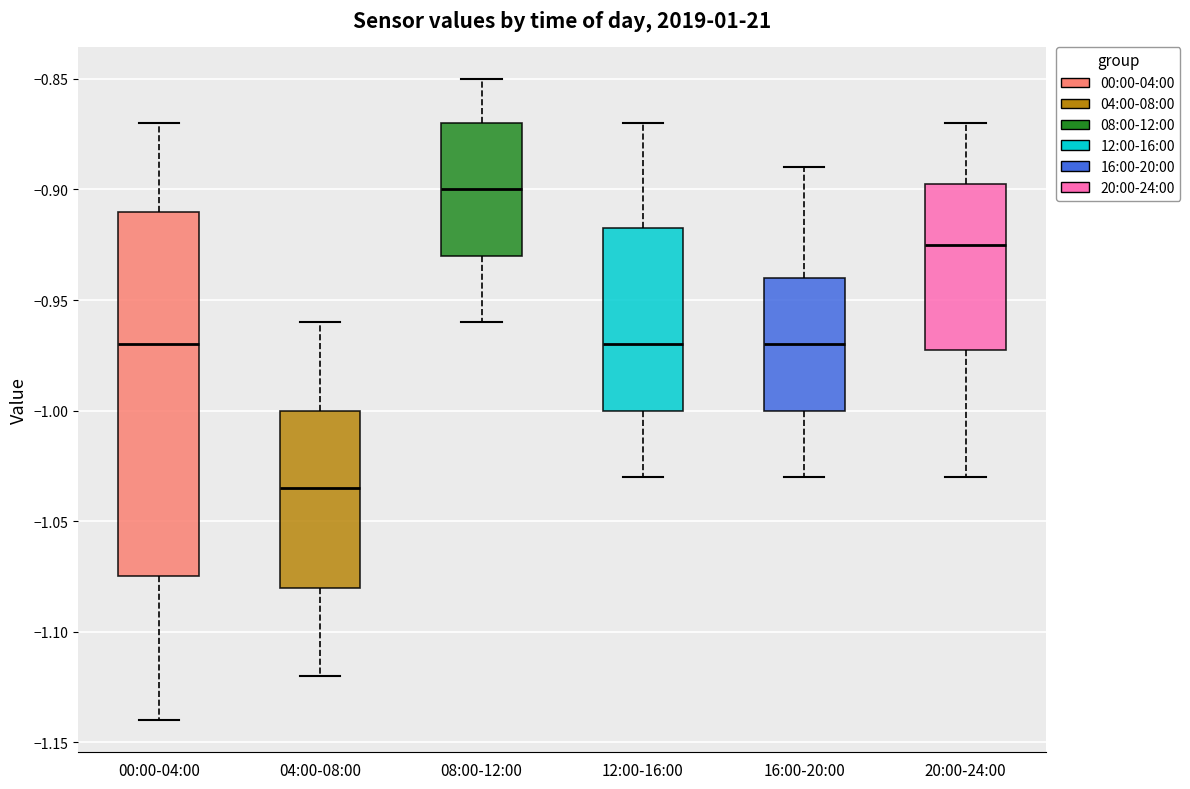

Reading left to right, transcribe this box plot: for each box, give where its median line is, the range the box spans, and where its two whiskers end, as read against the y-axis. The values are not printed on the chart, so give them approximately, as read against the axis.

00:00-04:00: median -0.970, box -1.075 to -0.910, whiskers -1.140 to -0.870
04:00-08:00: median -1.035, box -1.080 to -1.000, whiskers -1.120 to -0.960
08:00-12:00: median -0.900, box -0.930 to -0.870, whiskers -0.960 to -0.850
12:00-16:00: median -0.970, box -1.000 to -0.915, whiskers -1.030 to -0.870
16:00-20:00: median -0.970, box -1.000 to -0.940, whiskers -1.030 to -0.890
20:00-24:00: median -0.925, box -0.970 to -0.895, whiskers -1.030 to -0.870